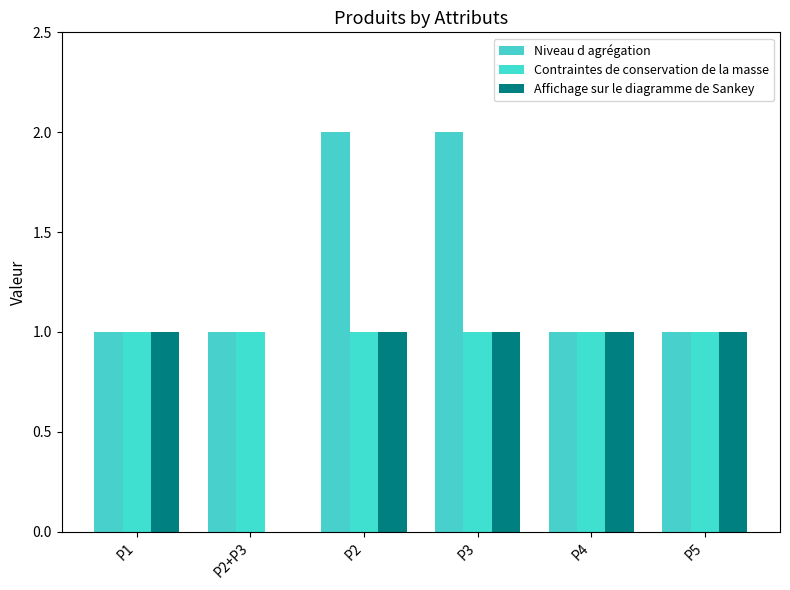

Does the chart contain stacked bars?

No